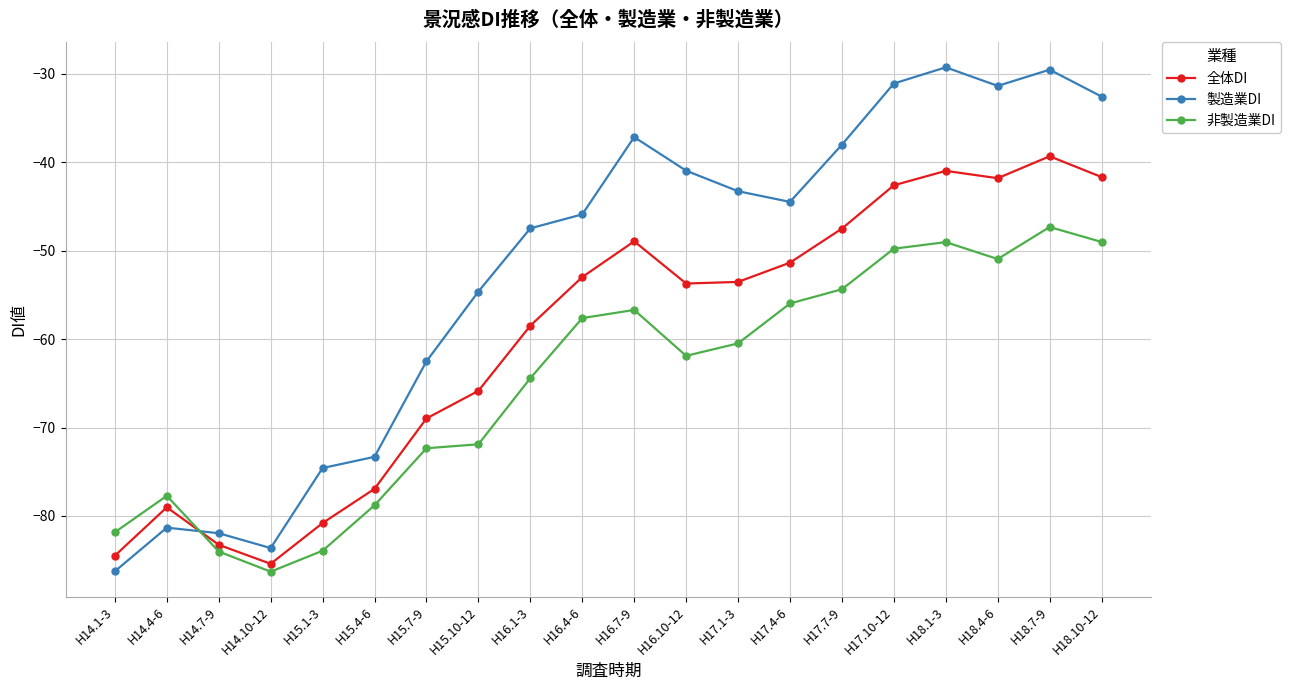

Does the chart display data point markers on the line(s)?

Yes